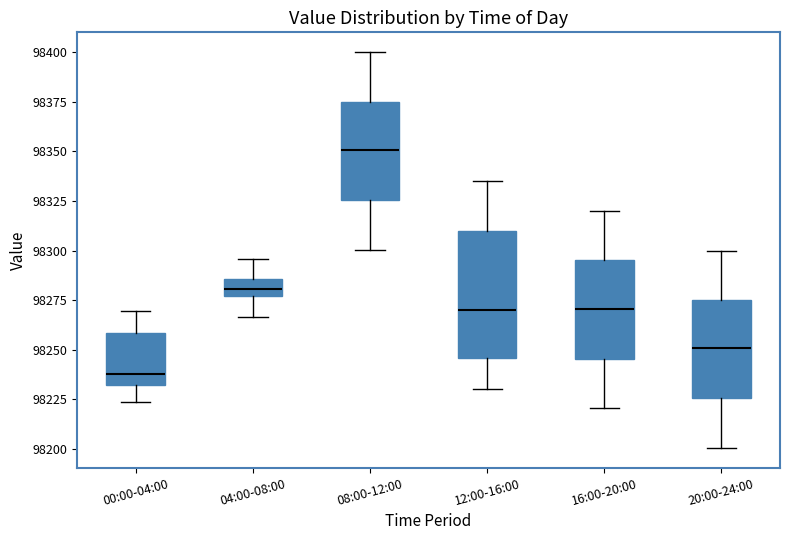

Which box's median line is the highest?

08:00-12:00